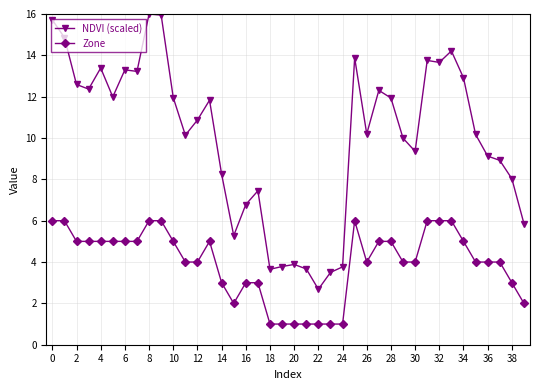

True or false: Zone has more than 0 points higher than both neighbors.

True